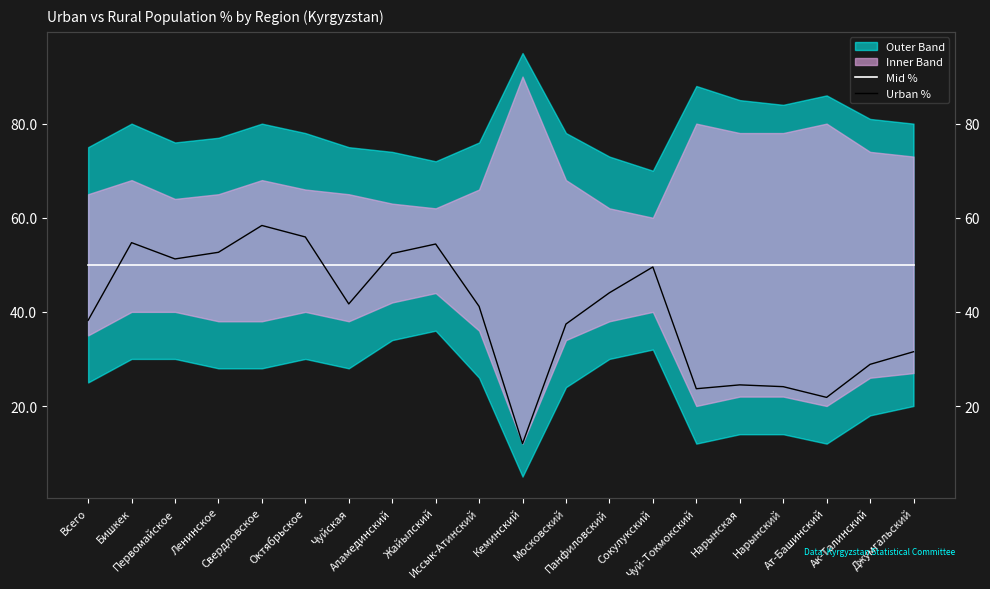

Is the value of Urban % at Первомайское greater than the value of Mid % at Чуй-Токмокский?

Yes